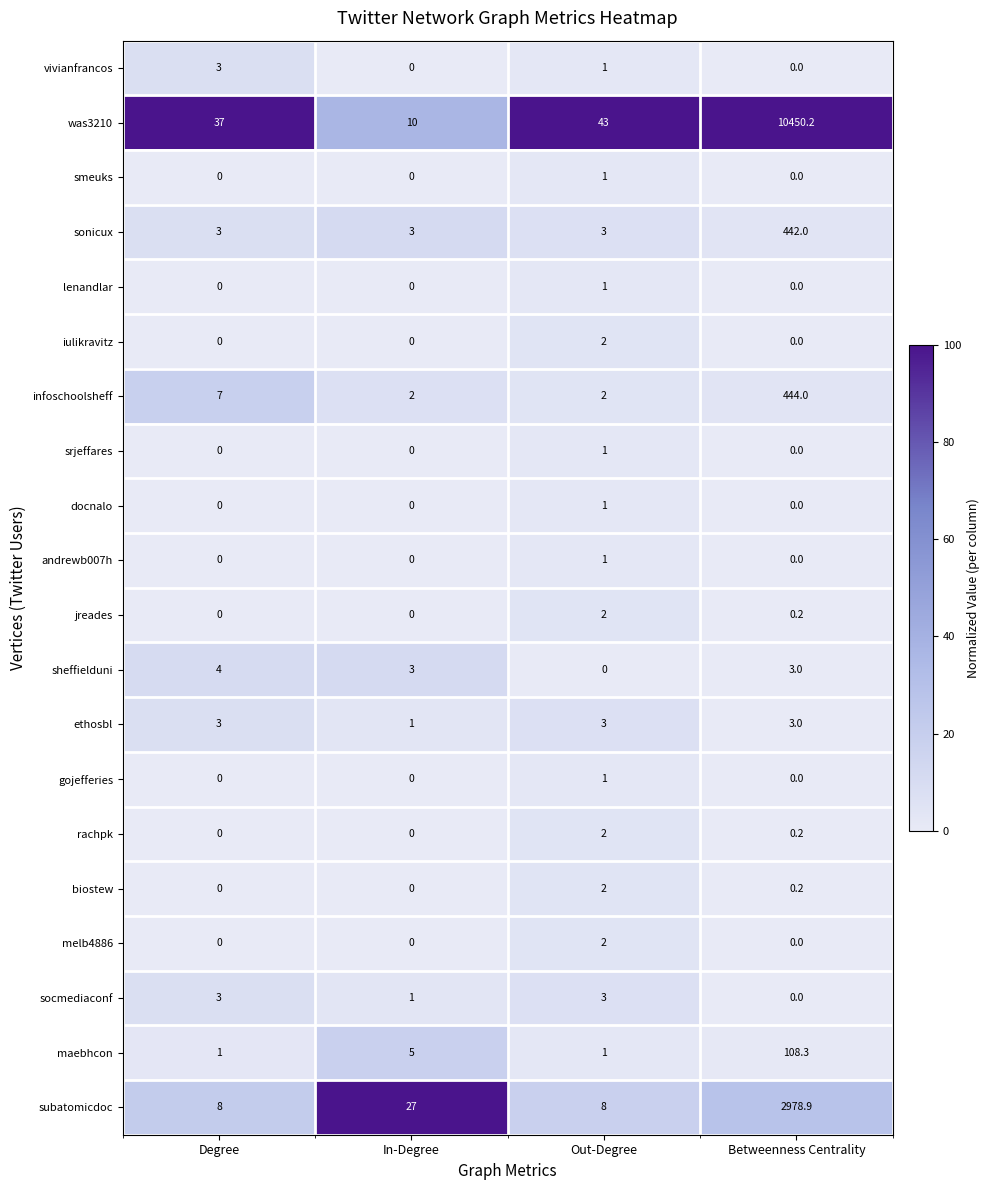

Is it true that sonicux equals 4.8 at Degree?

False